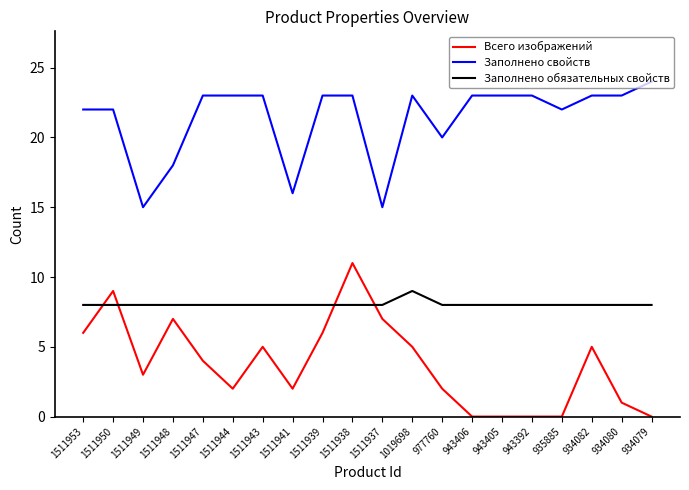

List the series in order of their peak value, lowest first.

Заполнено обязательных свойств, Всего изображений, Заполнено свойств